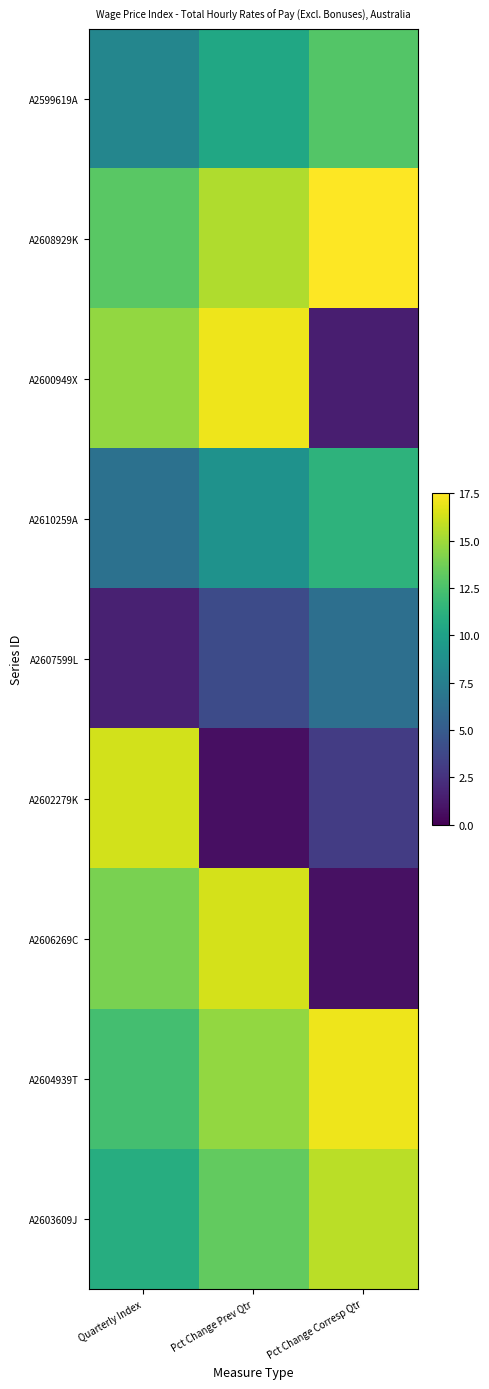

At which category is the sum across all series the highest?

Pct Change Prev Qtr